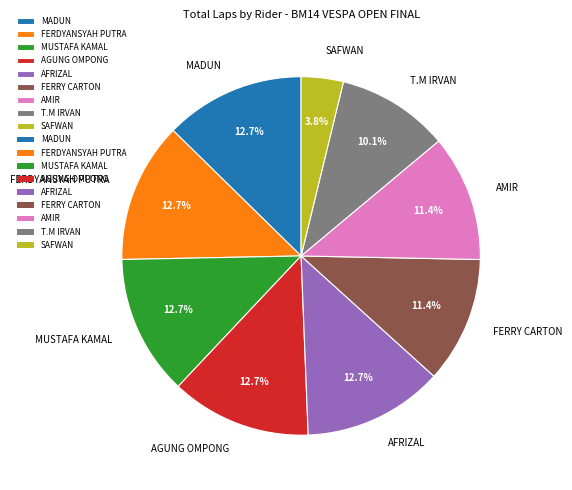

To the nearest percent, what is the combined percentage of AGUNG OMPONG and AMIR?

24%